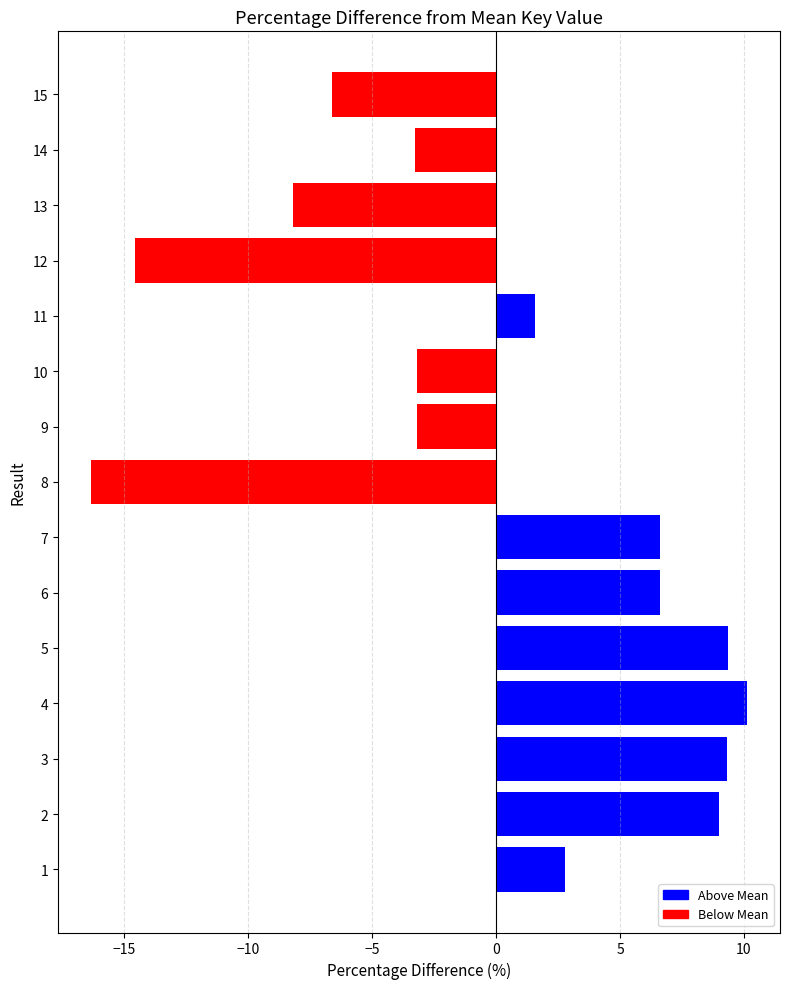

The value at 10 is -3.2. True or false?

True